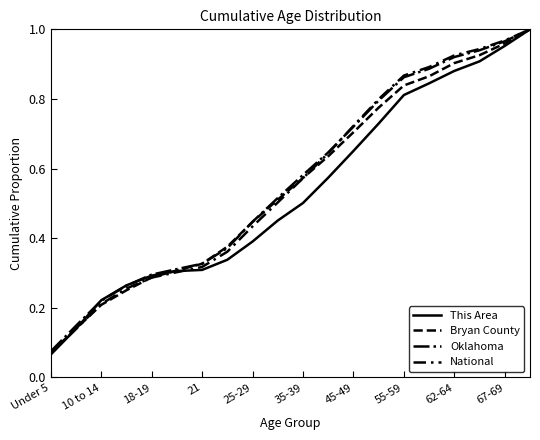

How many lines are shown in the chart?

4